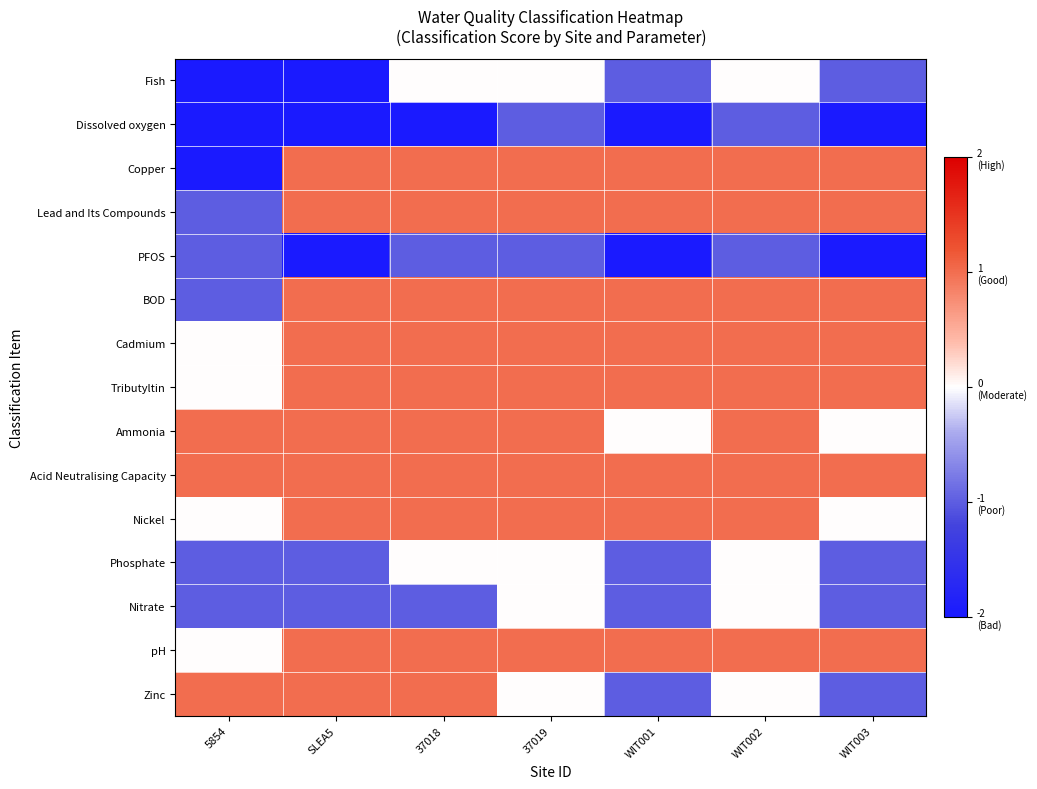

Rank the series at 37019 from highest to lowest value.

Copper, Lead and Its Compounds, BOD, Cadmium, Tributyltin, Ammonia, Acid Neutralising Capacity, Nickel, pH, Fish, Phosphate, Nitrate, Zinc, Dissolved oxygen, PFOS